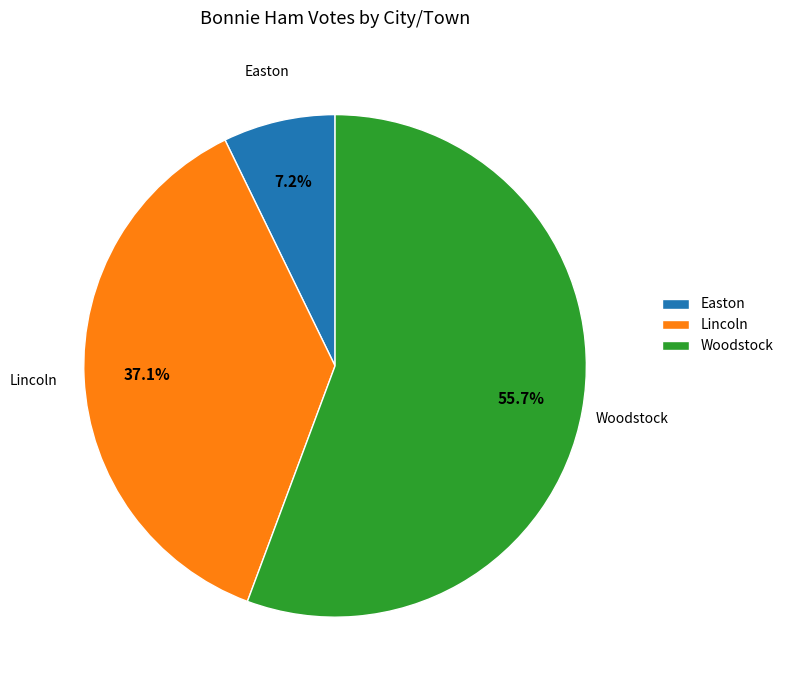

Between Woodstock and Lincoln, which is larger?

Woodstock